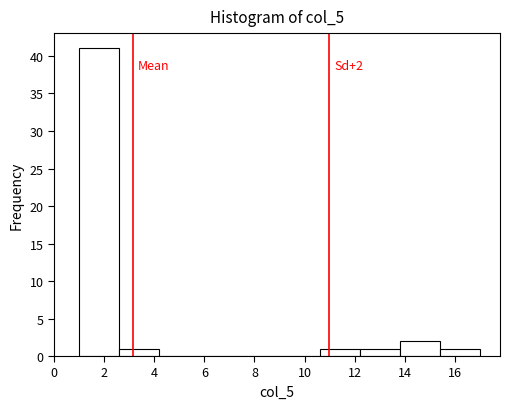

Which range on the x-axis has the tallest bar?

1.0 to 2.6